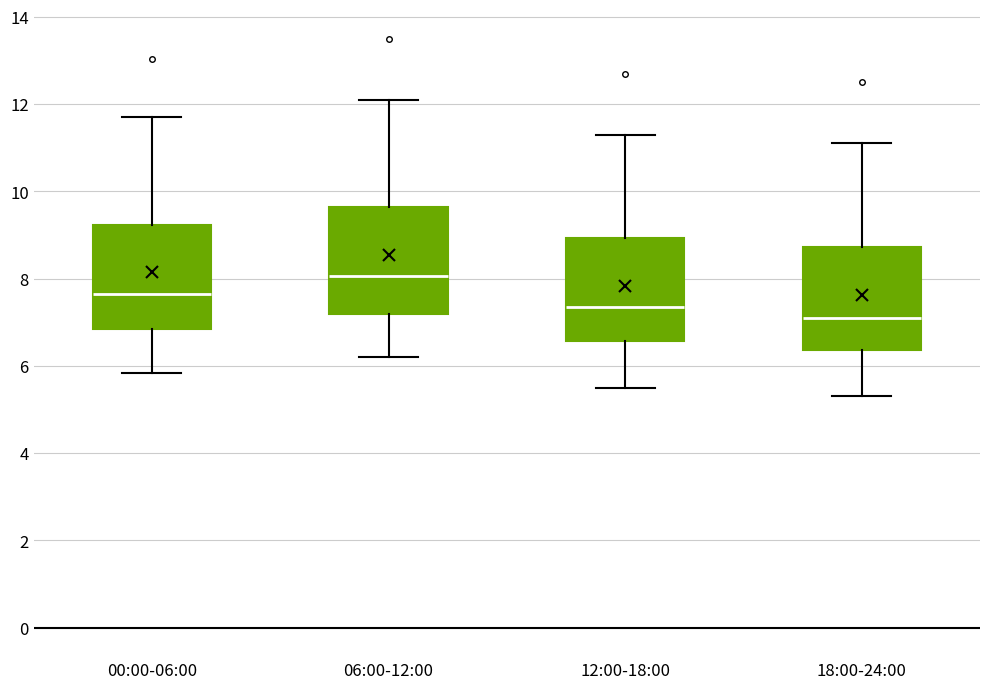

Which box has the lowest median line?

18:00-24:00